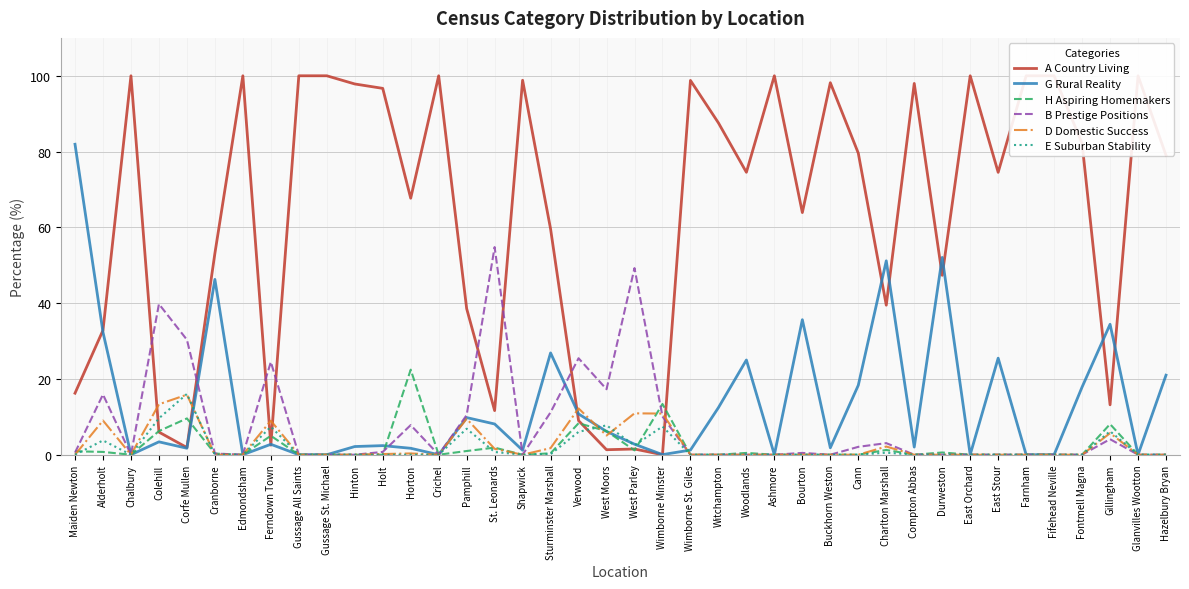

Reading left to right, what are all the values shown in this chart?

A Country Living: Maiden Newton=16.2	Alderholt=32.8	Chalbury=100.0	Colehill=6.0	Corfe Mullen=1.9	Cranborne=53.1	Edmondsham=100.0	Ferndown Town=2.5	Gussage All Saints=100.0	Gussage St. Michael=100.0	Hinton=97.8	Holt=96.7	Horton=67.7	Crichel=100.0	Pamphill=38.6	St. Leonards=11.6	Shapwick=98.8	Sturminster Marshall=59.6	Verwood=9.0	West Moors=1.3	West Parley=1.5	Wimborne Minster=0.0	Wimborne St. Giles=98.8	Witchampton=87.6	Woodlands=74.5	Ashmore=100.0	Bourton=63.9	Buckhorn Weston=98.2	Cann=79.6	Charlton Marshall=39.5	Compton Abbas=98.0	Durweston=47.3	East Orchard=100.0	East Stour=74.5	Farnham=100.0	Fifehead Neville=100.0	Fontmell Magna=82.1	Gillingham=13.2	Glanvilles Wootton=100.0	Hazelbury Bryan=79.0
G Rural Reality: Maiden Newton=81.9	Alderholt=32.3	Chalbury=0.0	Colehill=3.4	Corfe Mullen=1.7	Cranborne=46.3	Edmondsham=0.0	Ferndown Town=2.8	Gussage All Saints=0.0	Gussage St. Michael=0.0	Hinton=2.2	Holt=2.4	Horton=1.7	Crichel=0.0	Pamphill=9.8	St. Leonards=8.1	Shapwick=1.2	Sturminster Marshall=26.9	Verwood=10.8	West Moors=6.2	West Parley=2.8	Wimborne Minster=0.0	Wimborne St. Giles=1.2	Witchampton=12.4	Woodlands=25.0	Ashmore=0.0	Bourton=35.6	Buckhorn Weston=1.8	Cann=18.3	Charlton Marshall=51.2	Compton Abbas=2.0	Durweston=52.1	East Orchard=0.0	East Stour=25.5	Farnham=0.0	Fifehead Neville=0.0	Fontmell Magna=17.9	Gillingham=34.4	Glanvilles Wootton=0.0	Hazelbury Bryan=21.0
H Aspiring Homemakers: Maiden Newton=0.9	Alderholt=0.7	Chalbury=0.0	Colehill=6.2	Corfe Mullen=9.6	Cranborne=0.3	Edmondsham=0.0	Ferndown Town=5.0	Gussage All Saints=0.0	Gussage St. Michael=0.0	Hinton=0.0	Holt=0.0	Horton=22.4	Crichel=0.0	Pamphill=1.0	St. Leonards=1.9	Shapwick=0.0	Sturminster Marshall=0.4	Verwood=8.3	West Moors=6.2	West Parley=1.1	Wimborne Minster=13.4	Wimborne St. Giles=0.0	Witchampton=0.0	Woodlands=0.5	Ashmore=0.0	Bourton=0.0	Buckhorn Weston=0.0	Cann=0.0	Charlton Marshall=1.3	Compton Abbas=0.0	Durweston=0.6	East Orchard=0.0	East Stour=0.0	Farnham=0.0	Fifehead Neville=0.0	Fontmell Magna=0.0	Gillingham=8.1	Glanvilles Wootton=0.0	Hazelbury Bryan=0.0
B Prestige Positions: Maiden Newton=0.6	Alderholt=15.9	Chalbury=0.0	Colehill=39.8	Corfe Mullen=30.3	Cranborne=0.3	Edmondsham=0.0	Ferndown Town=24.5	Gussage All Saints=0.0	Gussage St. Michael=0.0	Hinton=0.0	Holt=0.7	Horton=7.8	Crichel=0.0	Pamphill=10.5	St. Leonards=54.8	Shapwick=0.0	Sturminster Marshall=11.2	Verwood=25.5	West Moors=17.3	West Parley=49.2	Wimborne Minster=10.1	Wimborne St. Giles=0.0	Witchampton=0.0	Woodlands=0.0	Ashmore=0.0	Bourton=0.5	Buckhorn Weston=0.0	Cann=2.1	Charlton Marshall=3.1	Compton Abbas=0.0	Durweston=0.0	East Orchard=0.0	East Stour=0.0	Farnham=0.0	Fifehead Neville=0.0	Fontmell Magna=0.0	Gillingham=4.1	Glanvilles Wootton=0.0	Hazelbury Bryan=0.0
D Domestic Success: Maiden Newton=0.0	Alderholt=9.0	Chalbury=0.0	Colehill=13.3	Corfe Mullen=15.8	Cranborne=0.0	Edmondsham=0.0	Ferndown Town=9.0	Gussage All Saints=0.0	Gussage St. Michael=0.0	Hinton=0.0	Holt=0.2	Horton=0.3	Crichel=0.0	Pamphill=9.5	St. Leonards=1.6	Shapwick=0.0	Sturminster Marshall=1.7	Verwood=12.2	West Moors=5.1	West Parley=10.9	Wimborne Minster=10.9	Wimborne St. Giles=0.0	Witchampton=0.0	Woodlands=0.0	Ashmore=0.0	Bourton=0.0	Buckhorn Weston=0.0	Cann=0.0	Charlton Marshall=2.2	Compton Abbas=0.0	Durweston=0.0	East Orchard=0.0	East Stour=0.0	Farnham=0.0	Fifehead Neville=0.0	Fontmell Magna=0.0	Gillingham=5.7	Glanvilles Wootton=0.0	Hazelbury Bryan=0.0
E Suburban Stability: Maiden Newton=0.0	Alderholt=3.8	Chalbury=0.0	Colehill=9.6	Corfe Mullen=16.0	Cranborne=0.0	Edmondsham=0.0	Ferndown Town=7.4	Gussage All Saints=0.0	Gussage St. Michael=0.0	Hinton=0.0	Holt=0.0	Horton=0.0	Crichel=0.0	Pamphill=6.9	St. Leonards=0.7	Shapwick=0.0	Sturminster Marshall=0.1	Verwood=6.0	West Moors=7.8	West Parley=2.5	Wimborne Minster=7.4	Wimborne St. Giles=0.0	Witchampton=0.0	Woodlands=0.0	Ashmore=0.0	Bourton=0.0	Buckhorn Weston=0.0	Cann=0.0	Charlton Marshall=0.5	Compton Abbas=0.0	Durweston=0.0	East Orchard=0.0	East Stour=0.0	Farnham=0.0	Fifehead Neville=0.0	Fontmell Magna=0.0	Gillingham=6.2	Glanvilles Wootton=0.0	Hazelbury Bryan=0.0